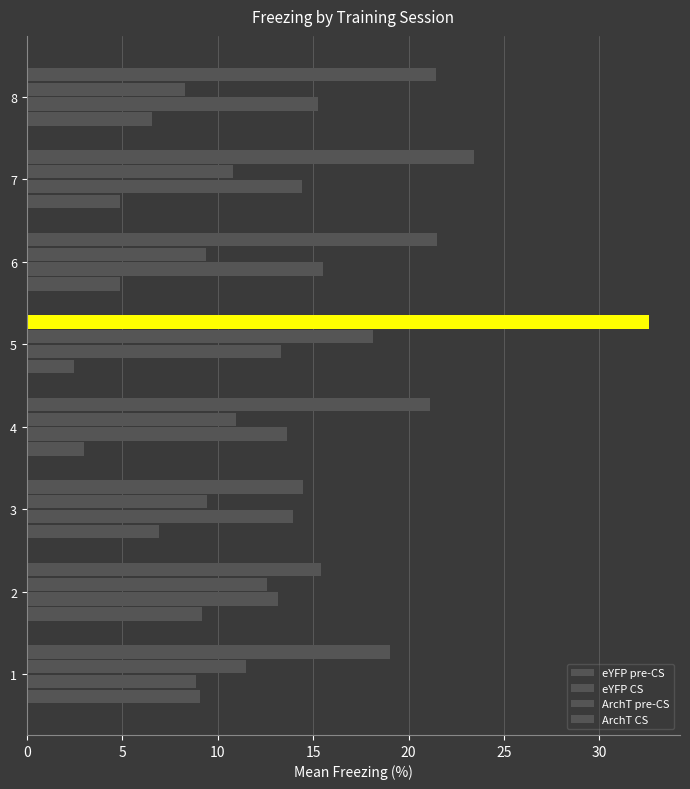

How many series are shown in this chart?

4